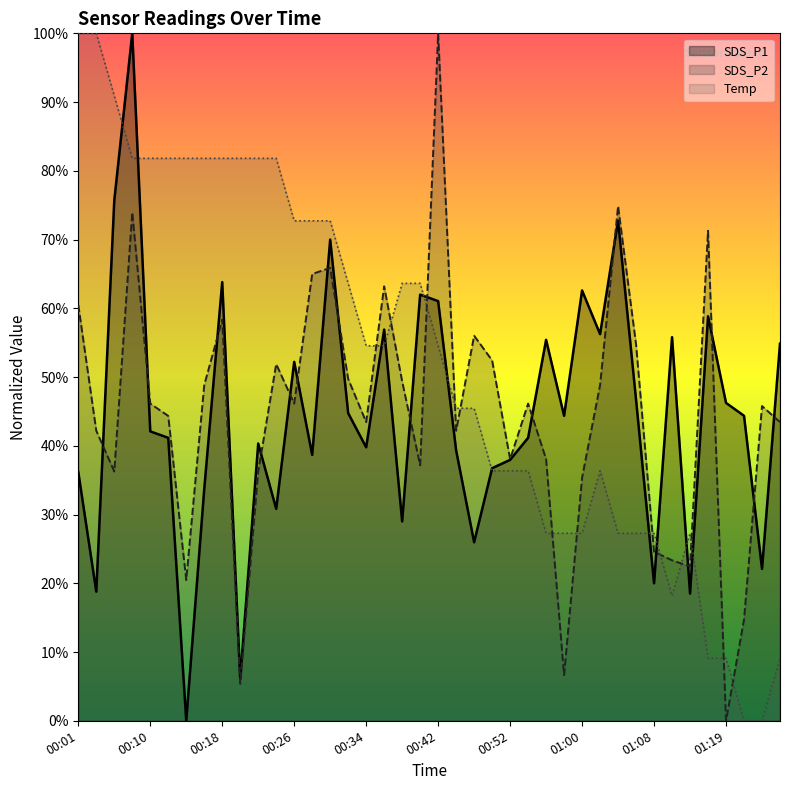

Which series has the largest total across all categories?

Temp